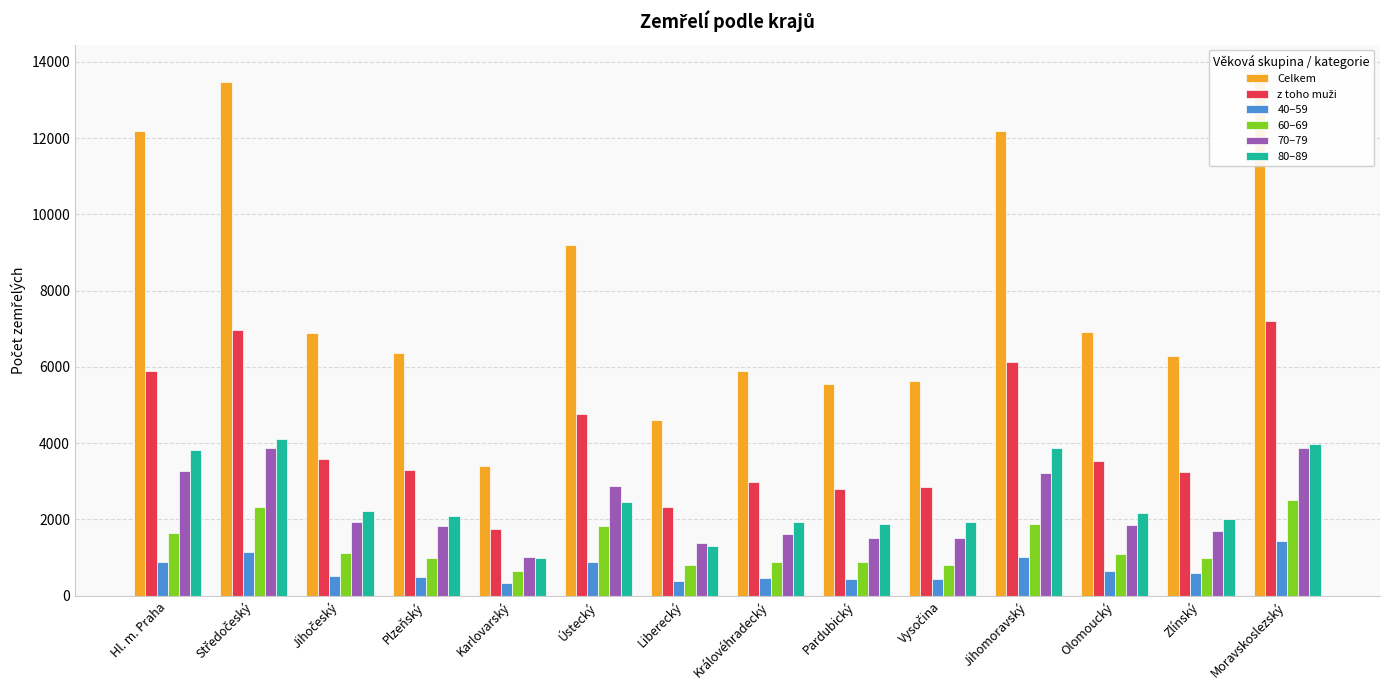

The 80–89 series shows 1358 at Ústecký. True or false?

False